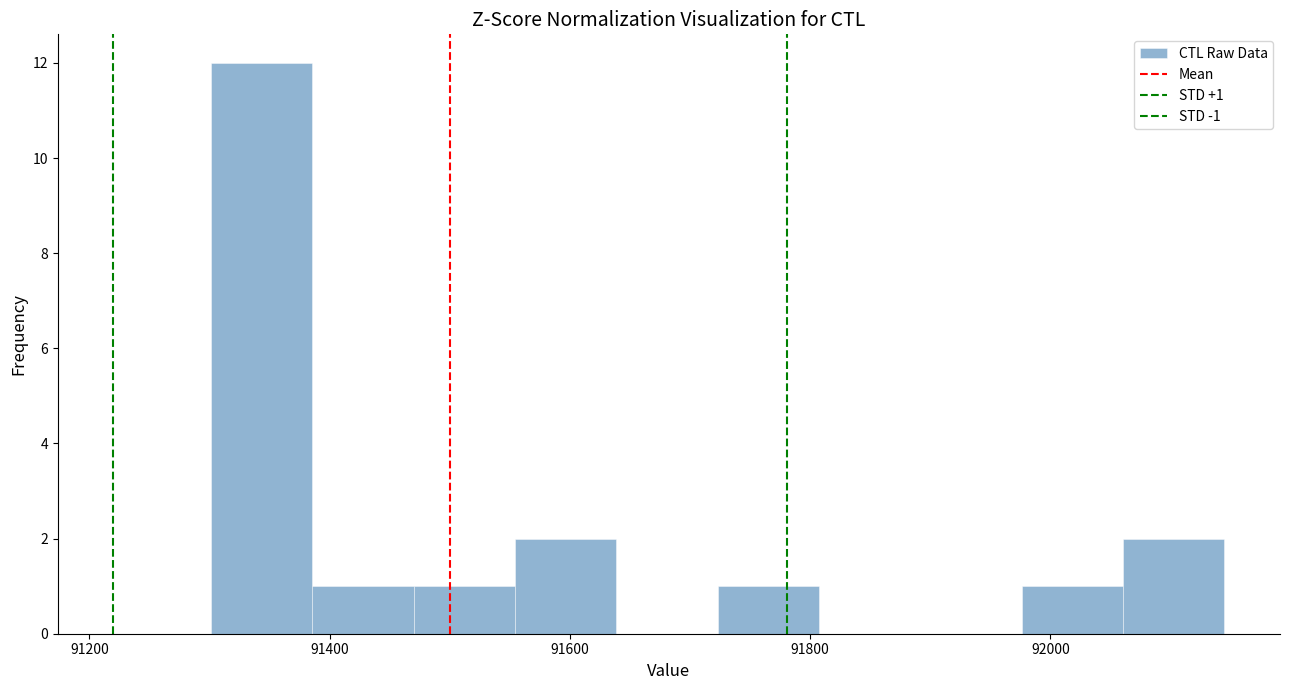

Over which range of the x-axis is the bar tallest?

91300 to 91380